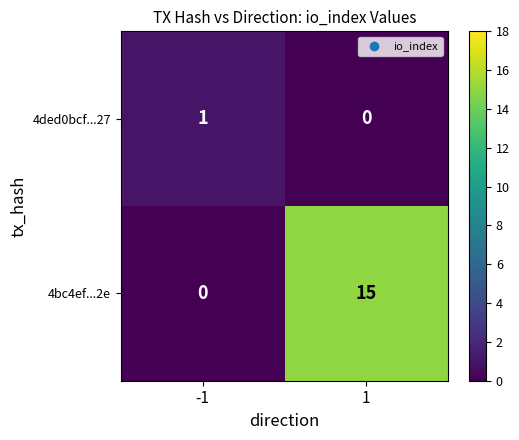

At which category is the sum across all series the highest?

1